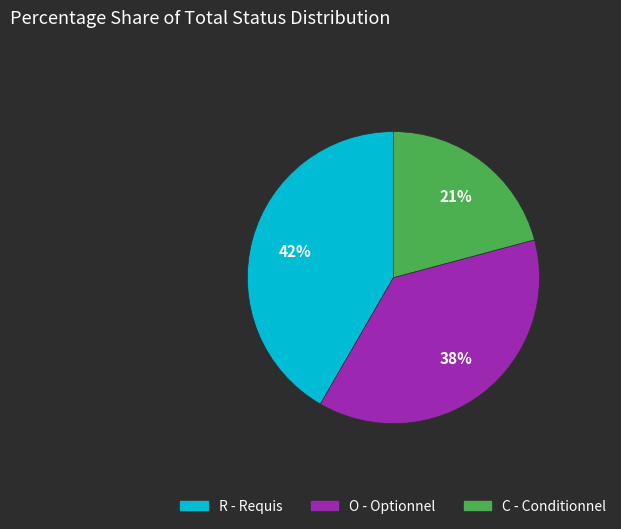

Is there any slice that represents more than half of the pie?

No